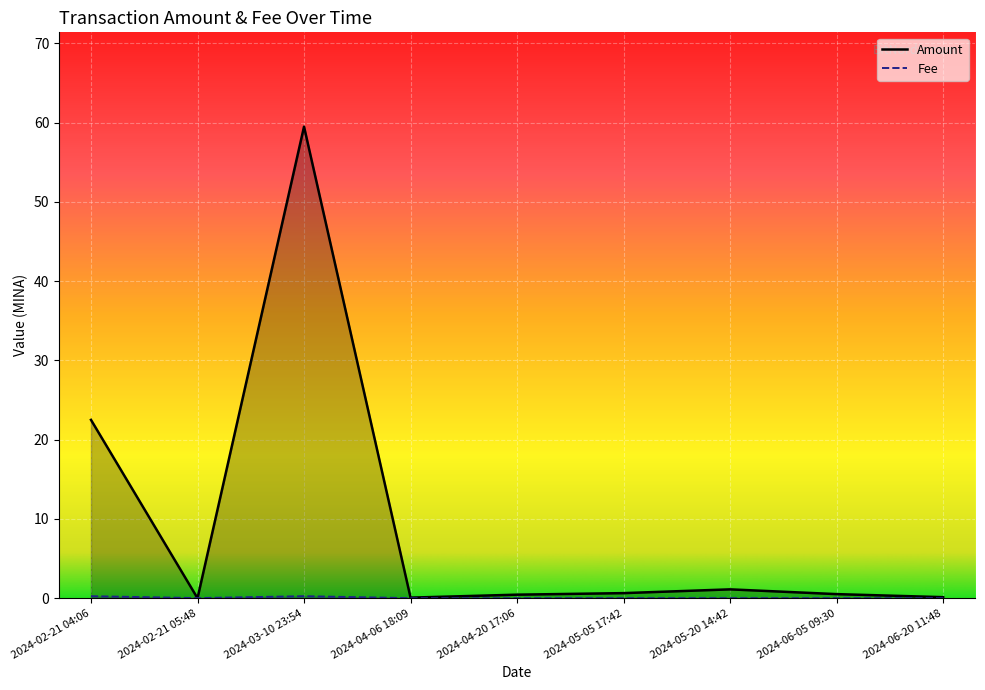

Between 2024-06-20 11:48 and 2024-05-20 14:42, which is larger?

2024-05-20 14:42